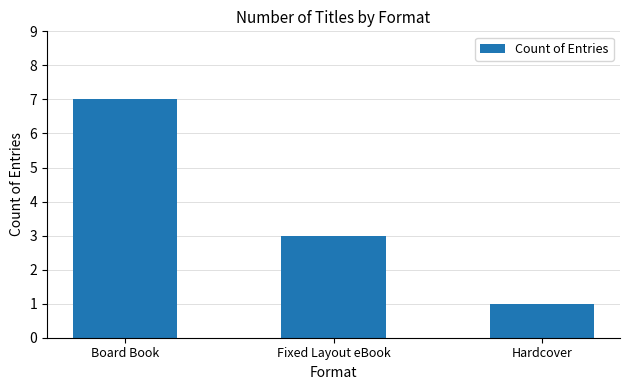

Rank the categories by value from lowest to highest.

Hardcover, Fixed Layout eBook, Board Book